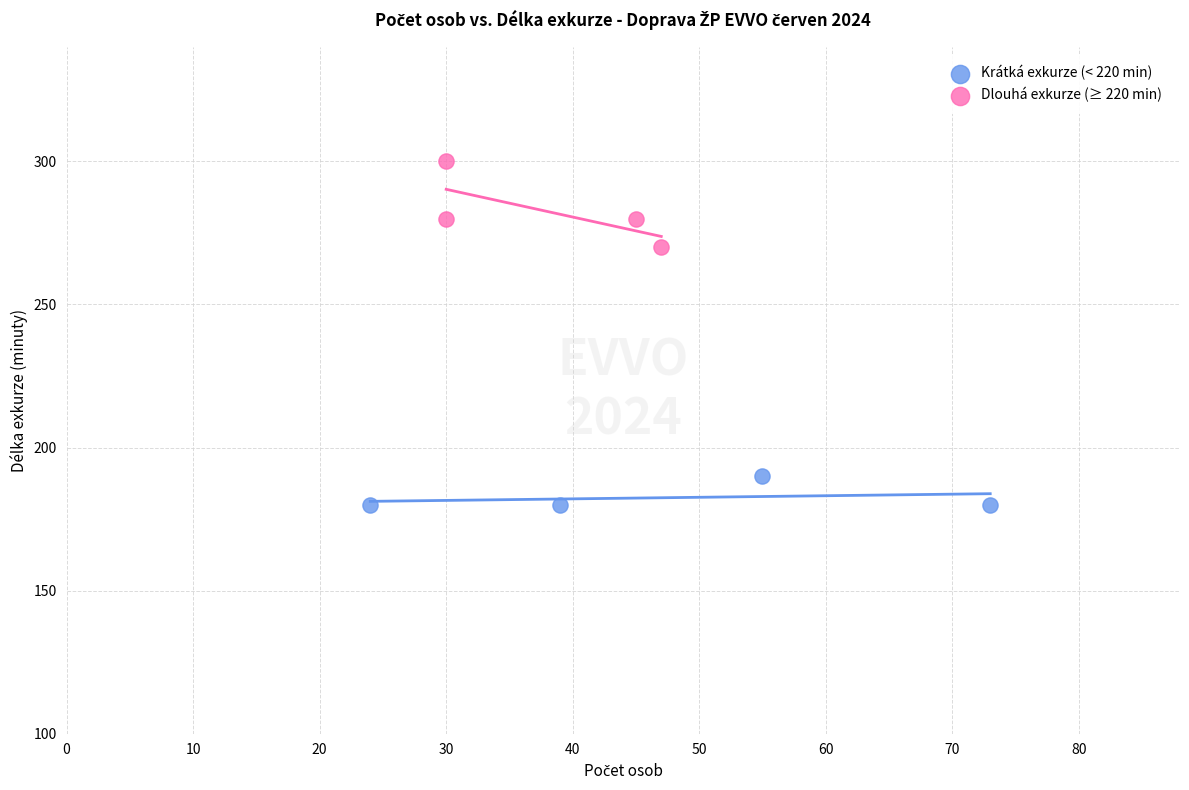

Which series reaches the maximum Y coordinate?

Dlouhá exkurze (≥ 220 min)